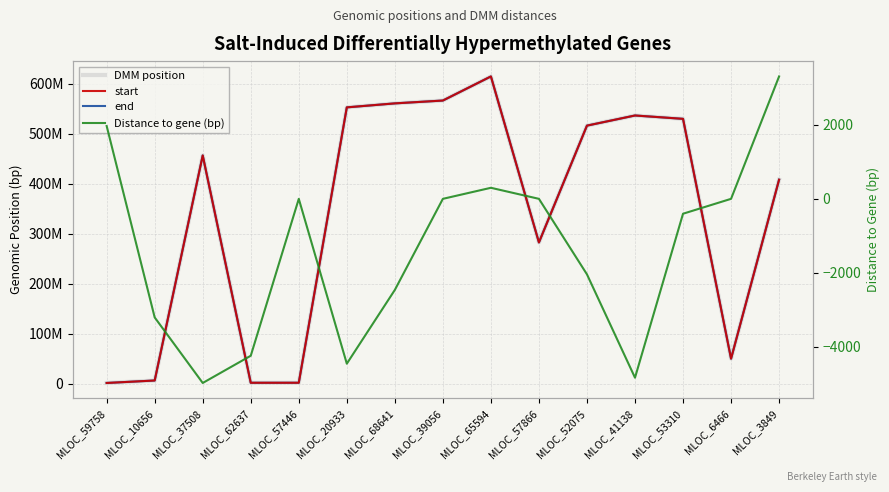

What are all the series names shown in the legend?

DMM position, start, end, Distance to gene (bp)